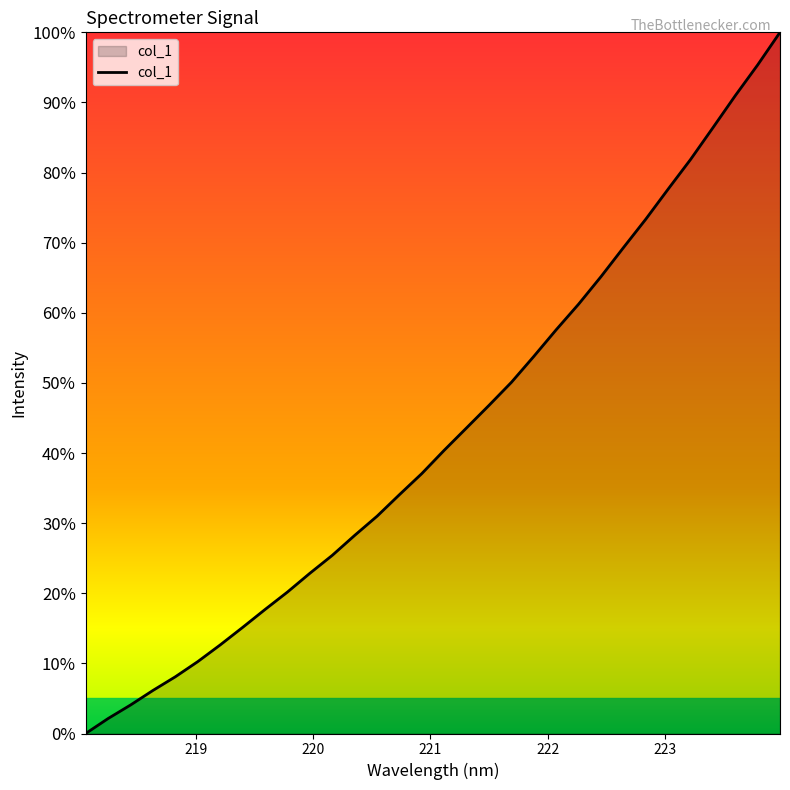

What is the greatest value displayed?

100.0